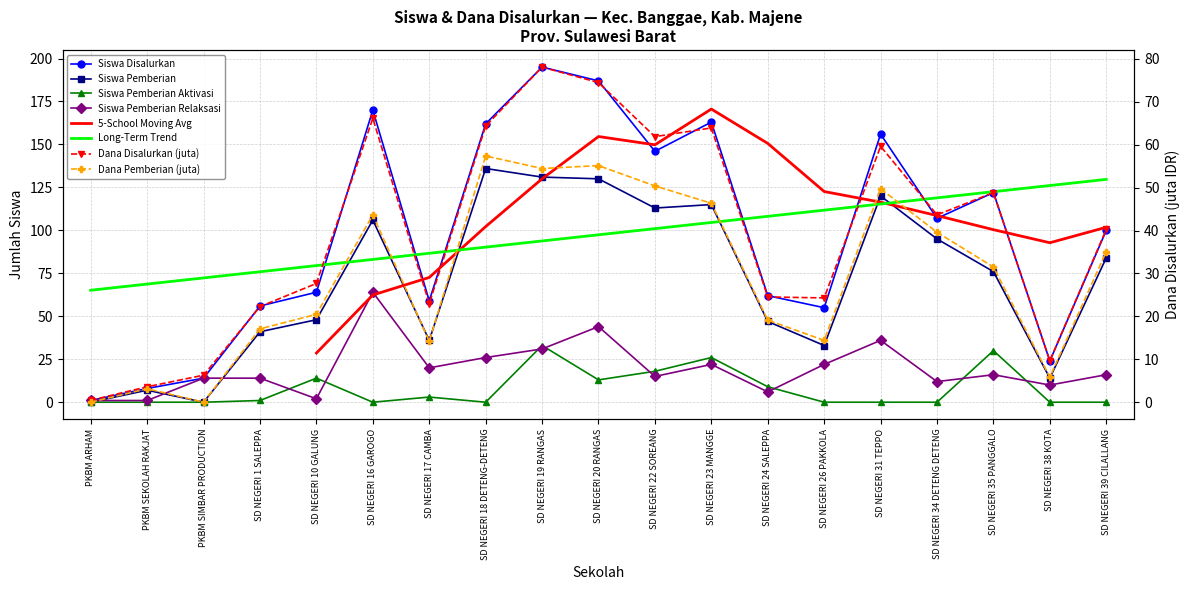

At how many categories does at least one series exceed 59?

12